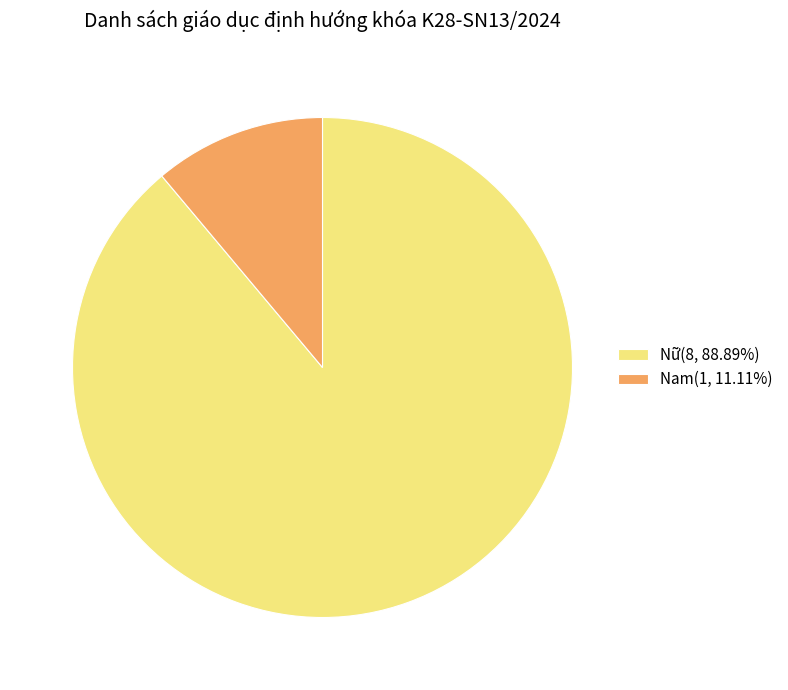

Count the number of slices in the pie.

2